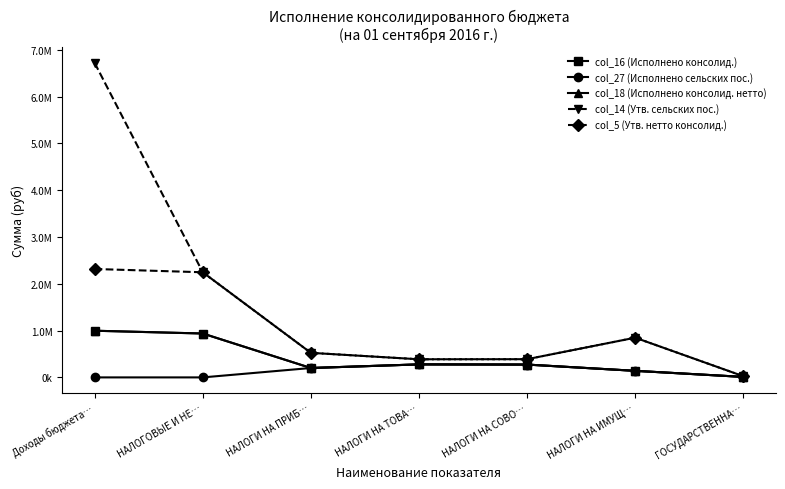

What is the total value across all series at Доходы бюджета…?

11033569.6